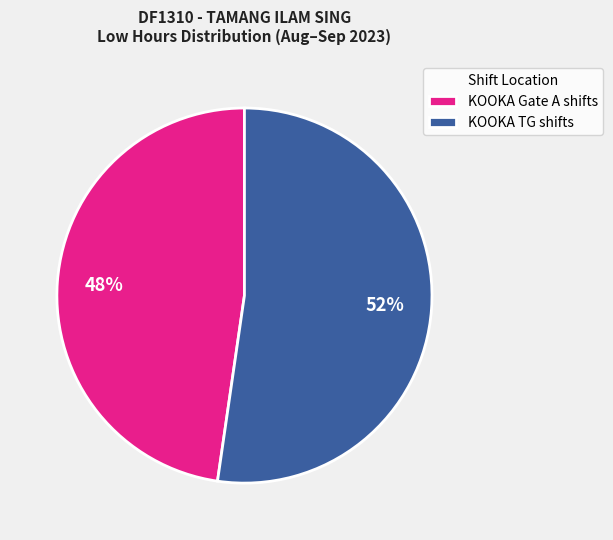

To the nearest percent, what portion does KOOKA TG shifts represent?

52%